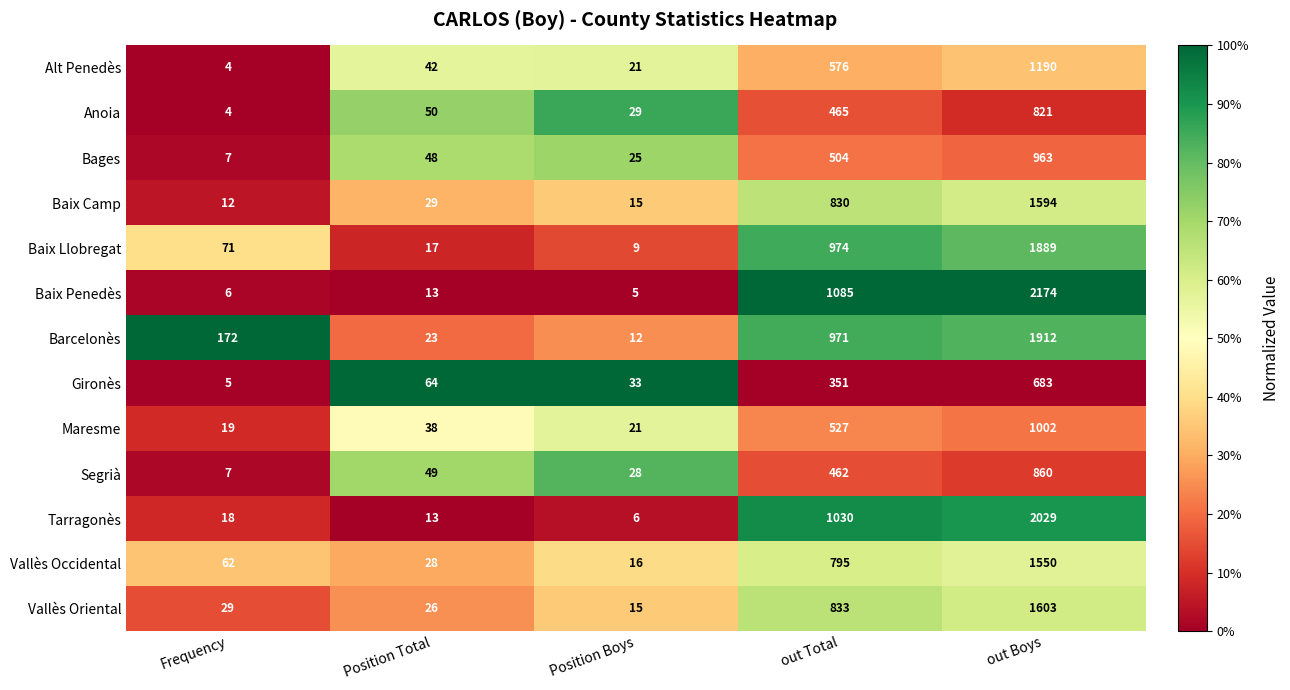

List the labels in order of Baix Camp value, largest first.

out Boys, out Total, Position Total, Position Boys, Frequency